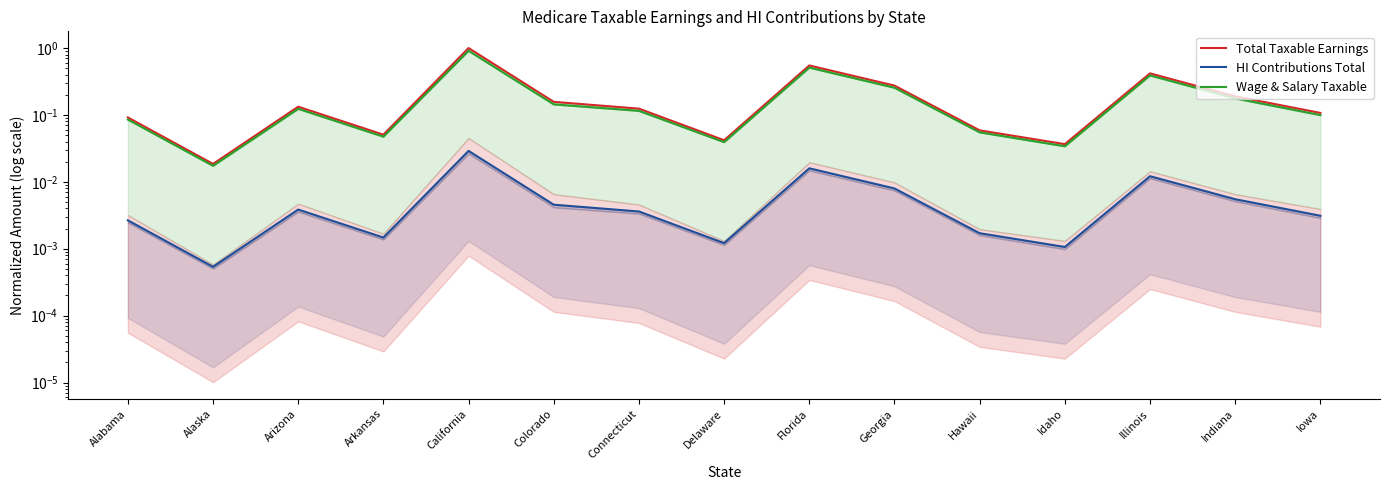

Reading right to left, list all the values displayed in this chart.

Total Taxable Earnings: Iowa=0.1	Indiana=0.2	Illinois=0.4	Idaho=0.0	Hawaii=0.1	Georgia=0.3	Florida=0.5	Delaware=0.0	Connecticut=0.1	Colorado=0.2	California=1.0	Arkansas=0.1	Arizona=0.1	Alaska=0.0	Alabama=0.1
HI Contributions Total: Iowa=0.0	Indiana=0.0	Illinois=0.0	Idaho=0.0	Hawaii=0.0	Georgia=0.0	Florida=0.0	Delaware=0.0	Connecticut=0.0	Colorado=0.0	California=0.0	Arkansas=0.0	Arizona=0.0	Alaska=0.0	Alabama=0.0
Wage & Salary Taxable: Iowa=0.1	Indiana=0.2	Illinois=0.4	Idaho=0.0	Hawaii=0.1	Georgia=0.3	Florida=0.5	Delaware=0.0	Connecticut=0.1	Colorado=0.1	California=0.9	Arkansas=0.0	Arizona=0.1	Alaska=0.0	Alabama=0.1